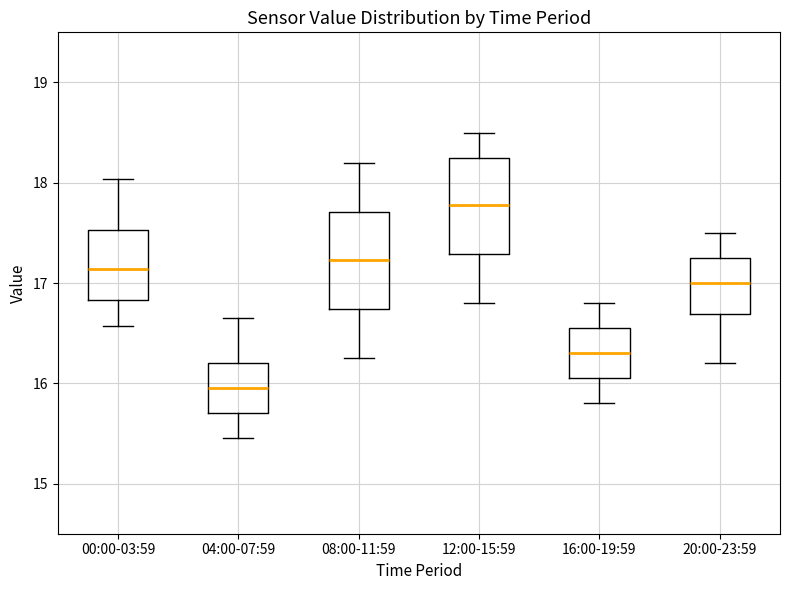

Where does the median line of the box for 16:00-19:59 sit on the y-axis? The values are not printed on the chart, so give them approximately, as read against the axis.

16.3